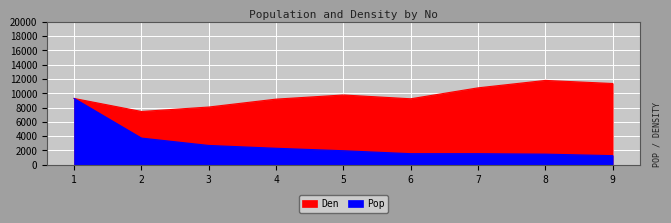

Reading left to right, what are all the values shown in this chart?

Pop: 1=9272	2=3724	3=2691	4=2295	5=1952	6=1538	7=1537	8=1475	9=1263
Den: 1=9272	2=7448	3=8073	4=9180	5=9760	6=9228	7=10759	8=11800	9=11367